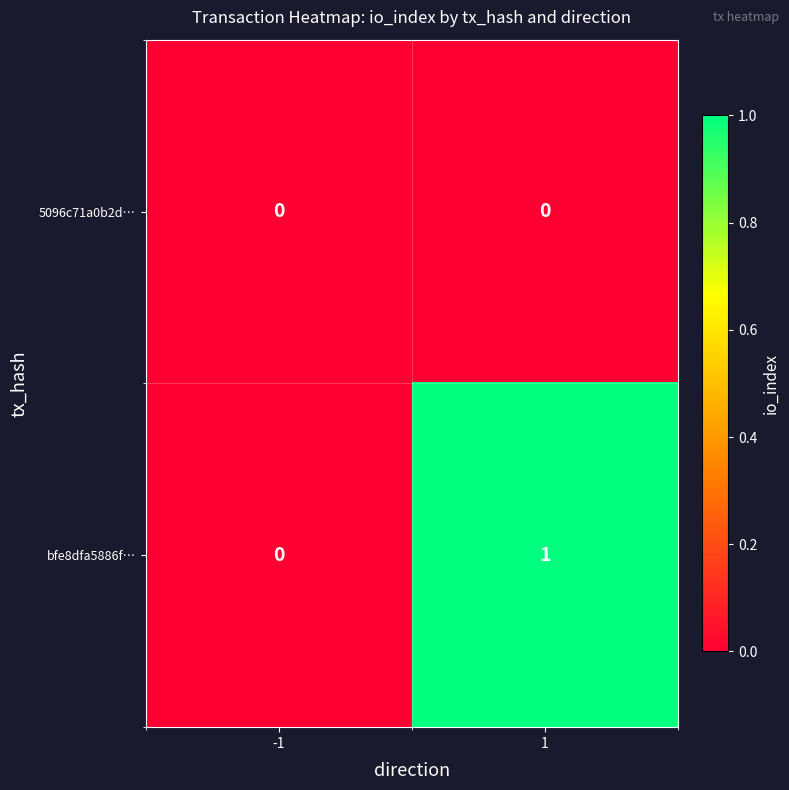

Reading left to right, list all the values displayed in this chart.

5096c71a0b2d…: -1=0	1=0
bfe8dfa5886f…: -1=0	1=1